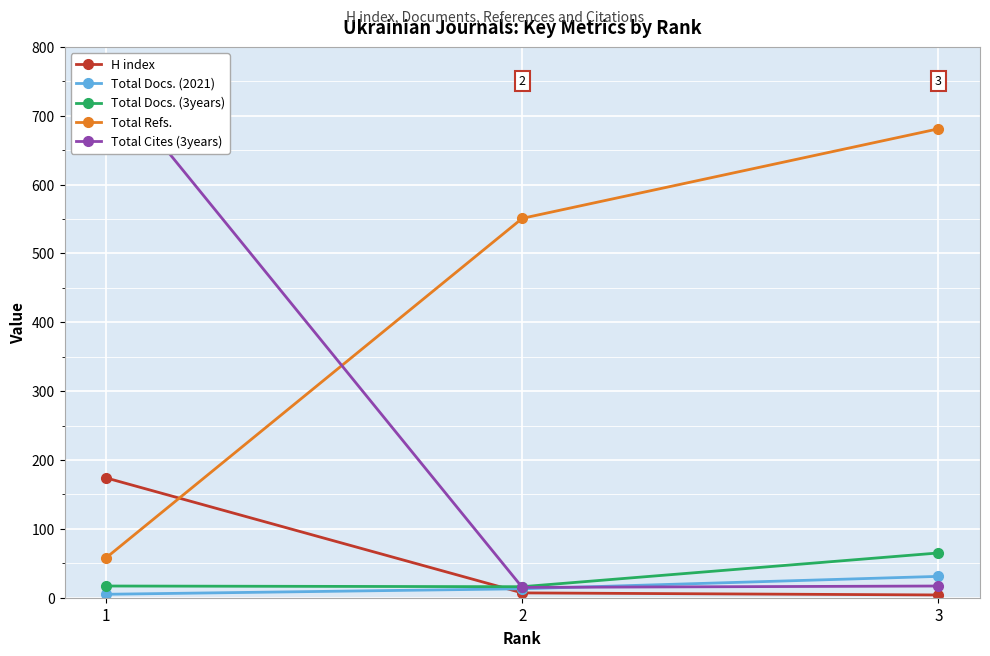

What value does the Total Refs. series have at 2?

551